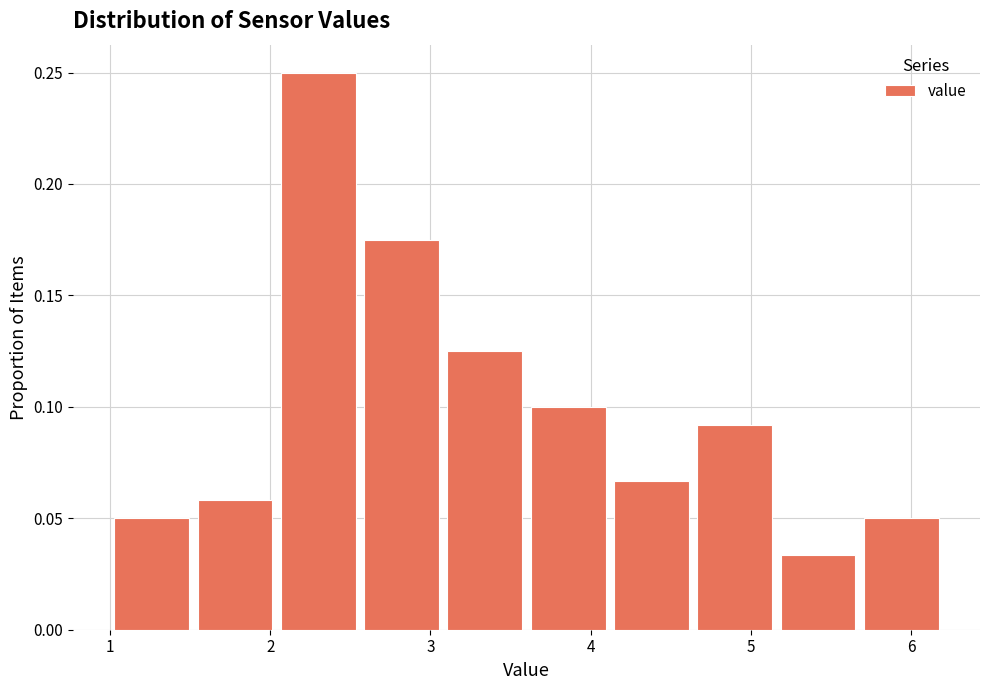

Reading left to right, transcribe this chart: for each bar, give the range it covers on the x-axis and its height. Neither the bar edges nor the heights are printed on the chart, so give them approximately, as read against the axes.

1.00 to 1.52: 0.050
1.52 to 2.04: 0.060
2.04 to 2.56: 0.250
2.56 to 3.08: 0.175
3.08 to 3.60: 0.125
3.60 to 4.12: 0.100
4.12 to 4.64: 0.065
4.64 to 5.16: 0.090
5.16 to 5.68: 0.035
5.68 to 6.20: 0.050